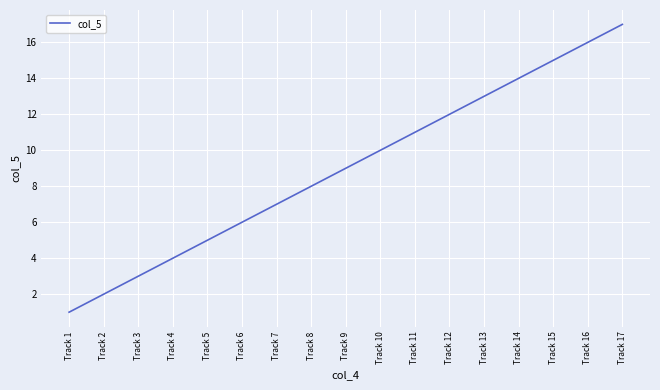

Rank the categories by value from lowest to highest.

Track 1, Track 2, Track 3, Track 4, Track 5, Track 6, Track 7, Track 8, Track 9, Track 10, Track 11, Track 12, Track 13, Track 14, Track 15, Track 16, Track 17